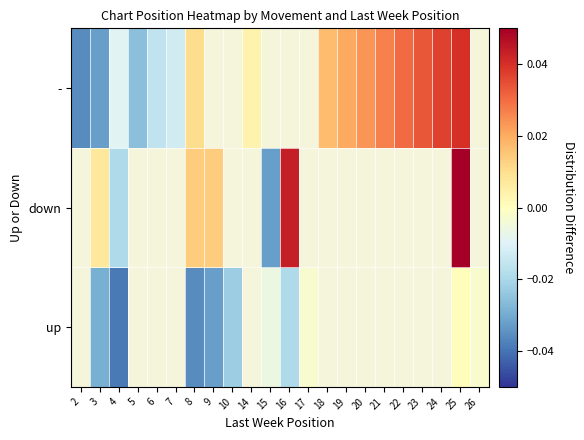

Is the value of - at 17 greater than the value of up at 21?

No